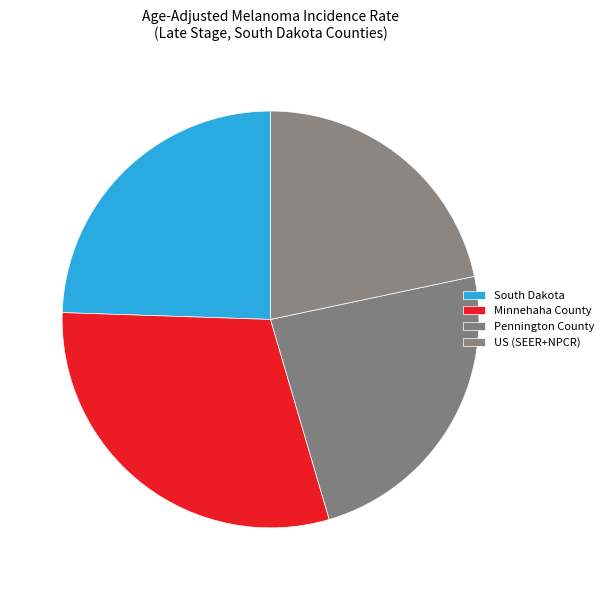

Approximately how many times larger is the value at South Dakota compared to US (SEER+NPCR)?

1.1